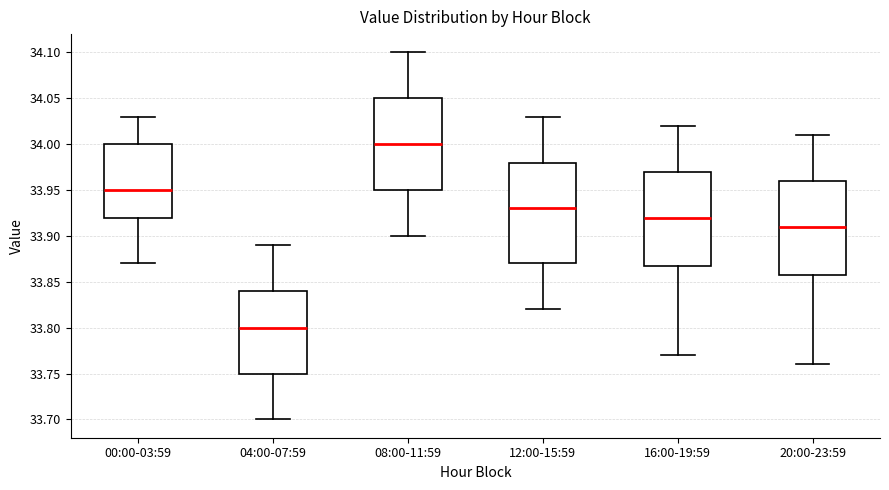

Reading left to right, transcribe this box plot: for each box, give where its median line is, the range the box spans, and where its two whiskers end, as read against the y-axis. The values are not printed on the chart, so give them approximately, as read against the axis.

00:00-03:59: median 33.95, box 33.92 to 34.00, whiskers 33.87 to 34.03
04:00-07:59: median 33.80, box 33.75 to 33.84, whiskers 33.70 to 33.89
08:00-11:59: median 34.00, box 33.95 to 34.05, whiskers 33.90 to 34.10
12:00-15:59: median 33.93, box 33.87 to 33.98, whiskers 33.82 to 34.03
16:00-19:59: median 33.92, box 33.87 to 33.97, whiskers 33.77 to 34.02
20:00-23:59: median 33.91, box 33.86 to 33.96, whiskers 33.76 to 34.01